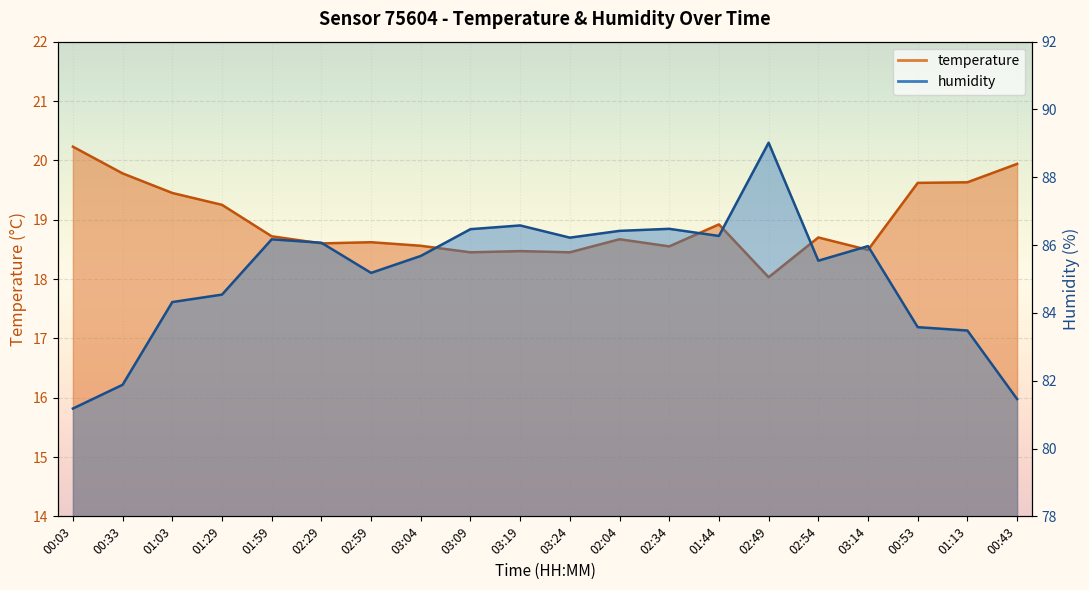

What is the difference between the maximum and minimum values in the humidity series?

7.8